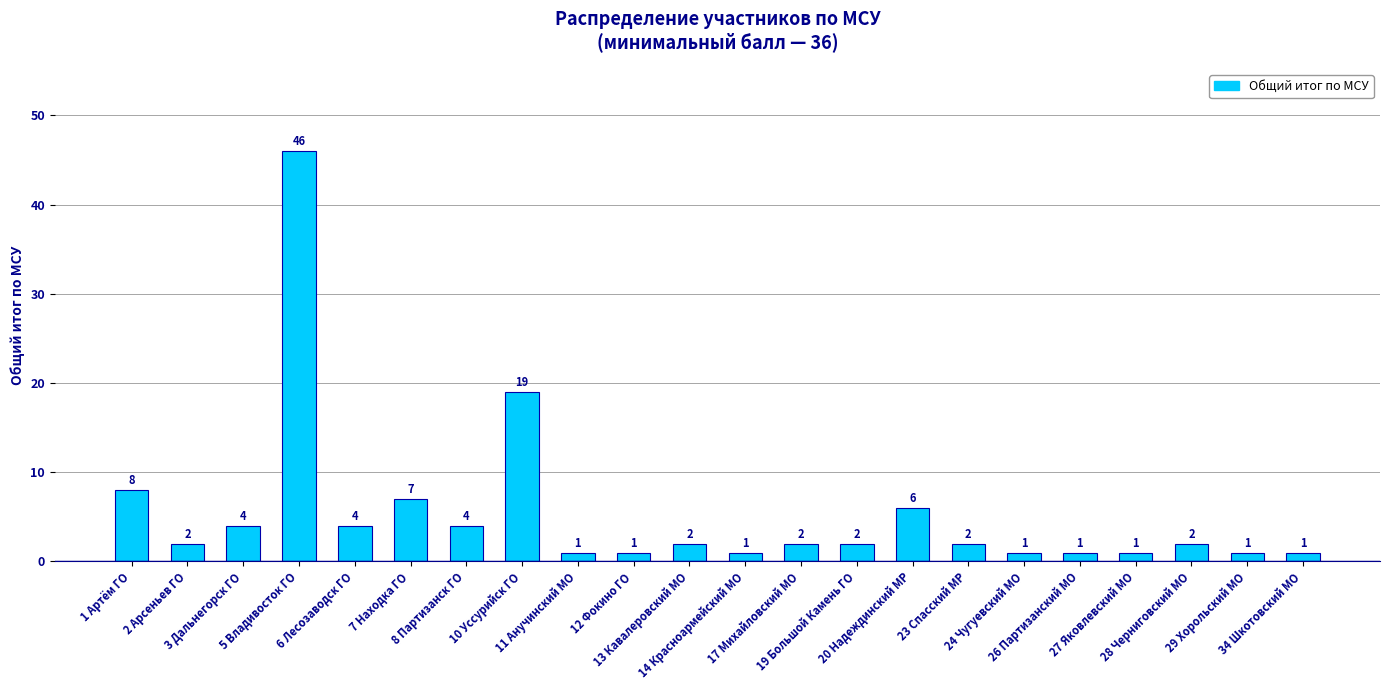

Reading left to right, what are all the values shown in this chart?

1 Артём ГО=8	2 Арсеньев ГО=2	3 Дальнегорск ГО=4	5 Владивосток ГО=46	6 Лесозаводск ГО=4	7 Находка ГО=7	8 Партизанск ГО=4	10 Уссурийск ГО=19	11 Анучинский МО=1	12 Фокино ГО=1	13 Кавалеровский МО=2	14 Красноармейский МО=1	17 Михайловский МО=2	19 Большой Камень ГО=2	20 Надеждинский МР=6	23 Спасский МР=2	24 Чугуевский МО=1	26 Партизанский МО=1	27 Яковлевский МО=1	28 Черниговский МО=2	29 Хорольский МО=1	34 Шкотовский МО=1